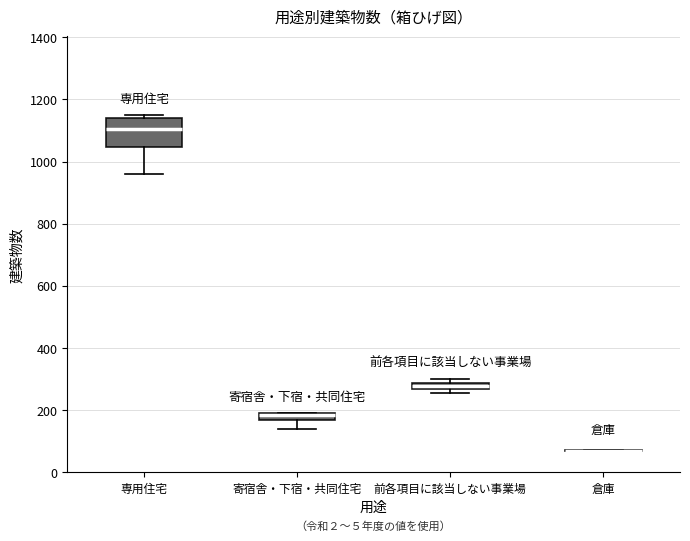

Where does the lower whisker of the box for 専用住宅 end on the y-axis? The values are not printed on the chart, so give them approximately, as read against the axis.

960